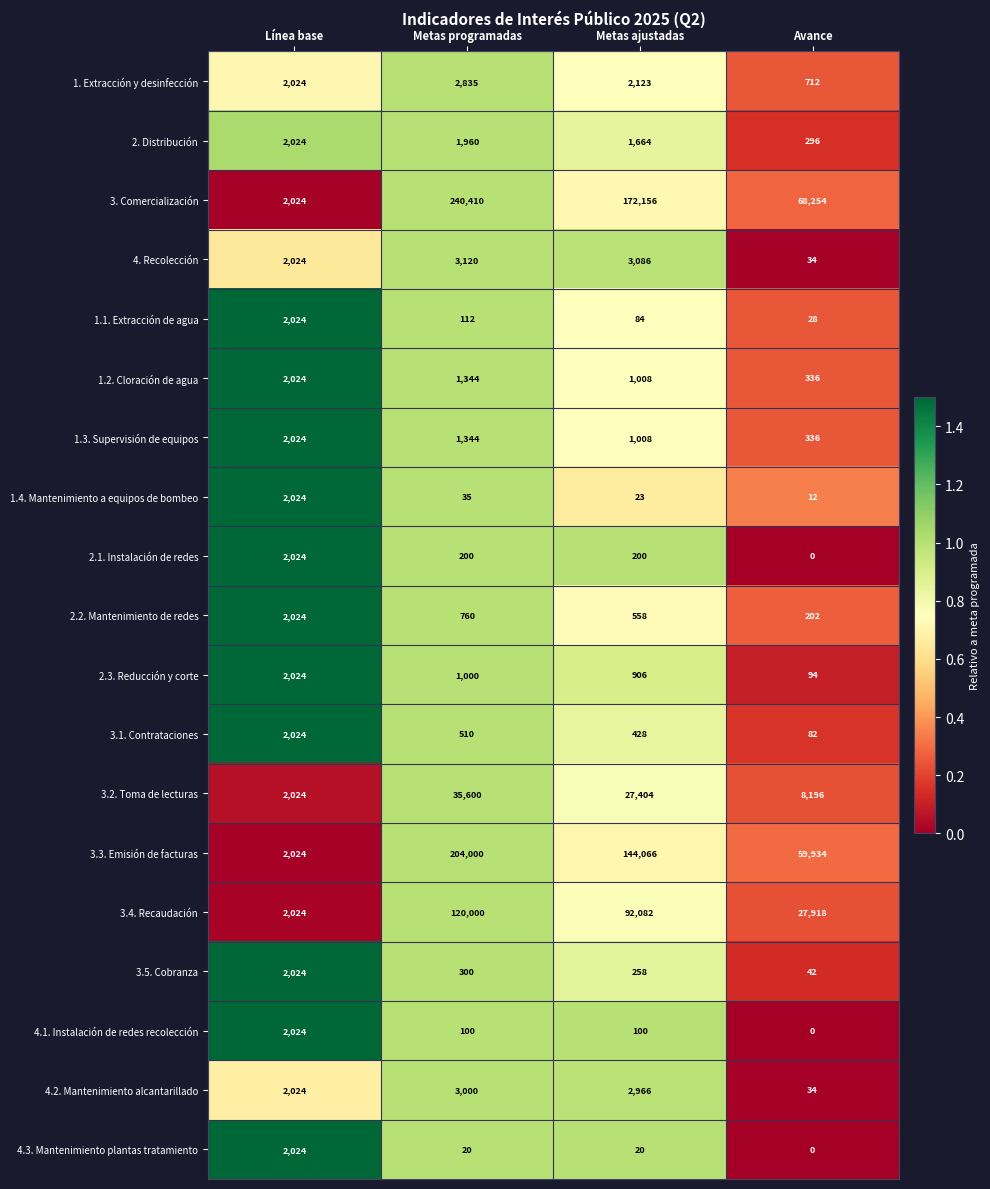

Which series has the largest range (max minus min)?

3. Comercialización